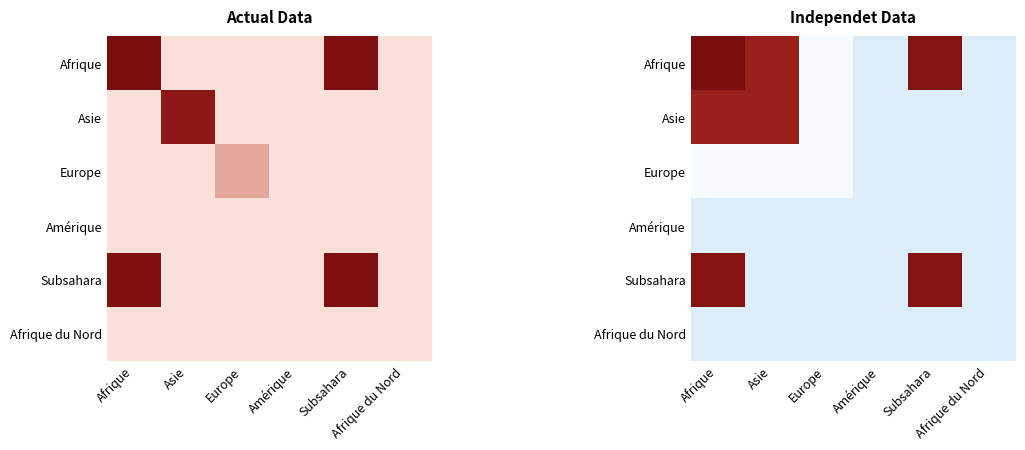

The value of Subsahara at Asie is 729. True or false?

False